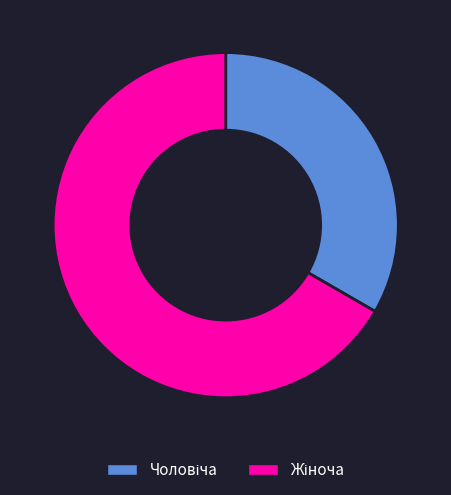

Is there a majority slice in this chart?

Yes